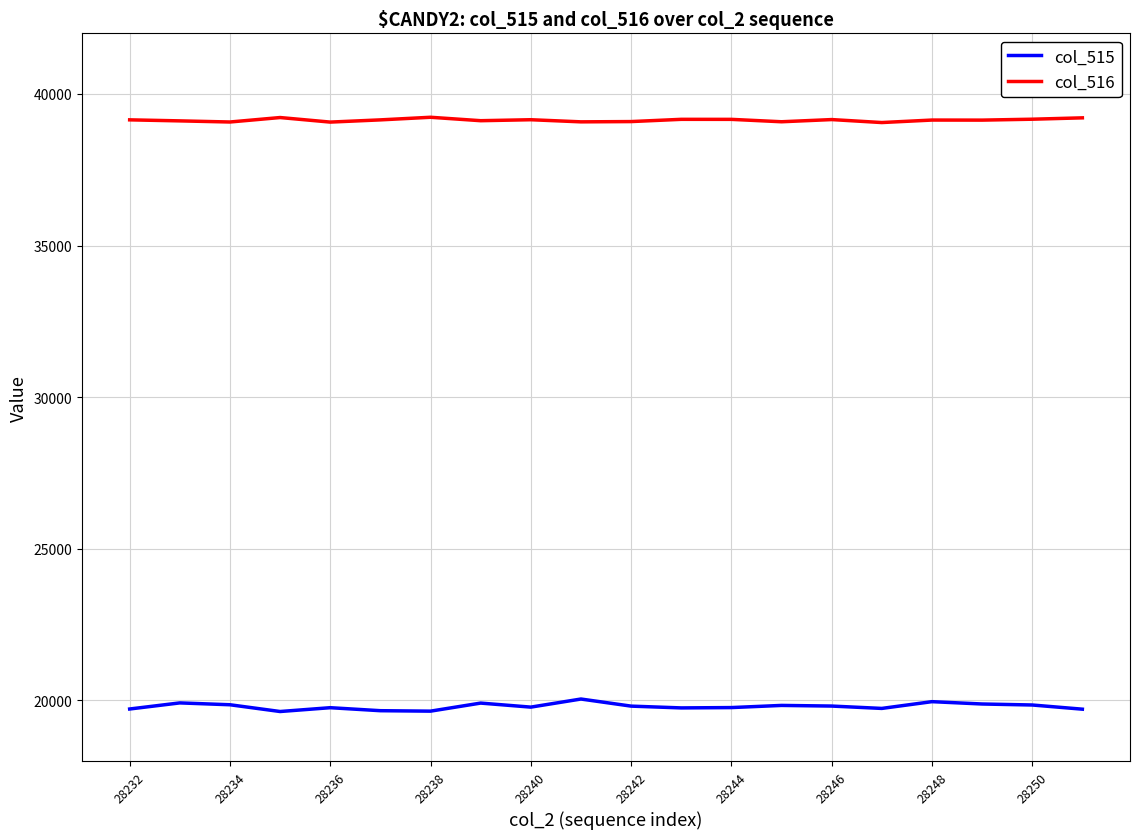

What is the greatest value displayed?

39232